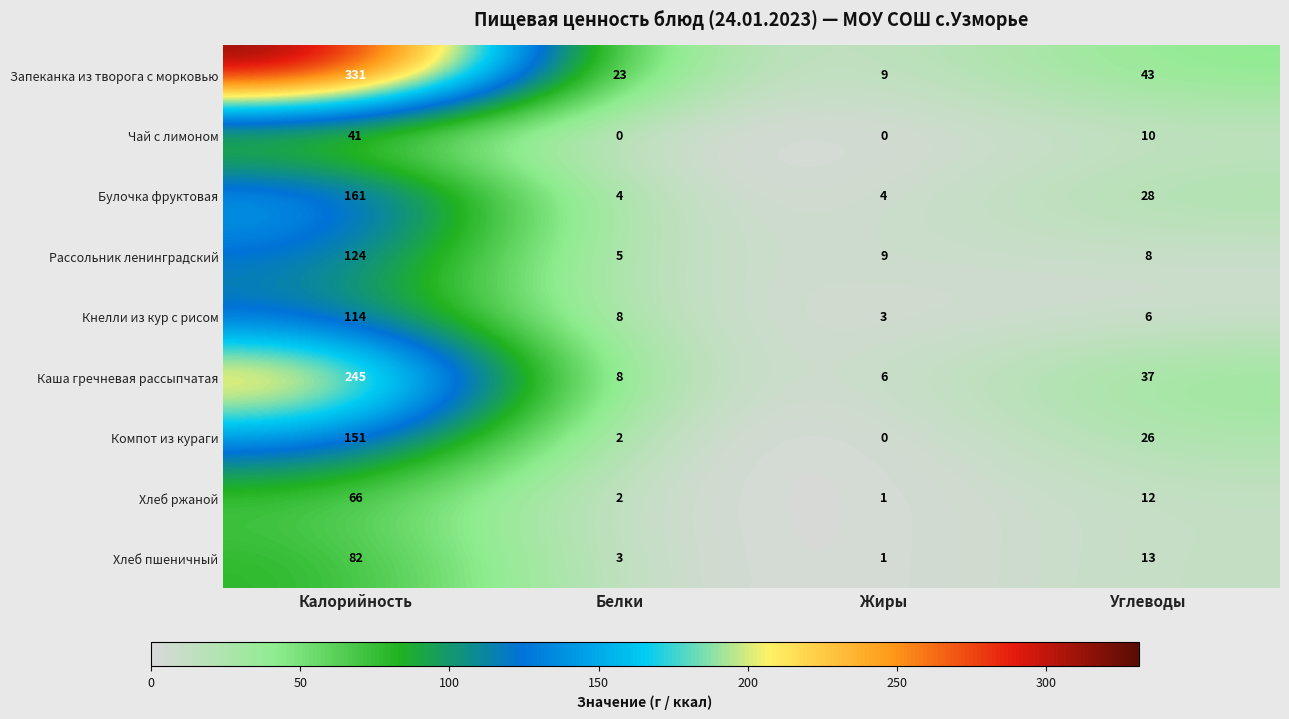

True or false: Чай с лимоном has a value of 25 at Калорийность.

False